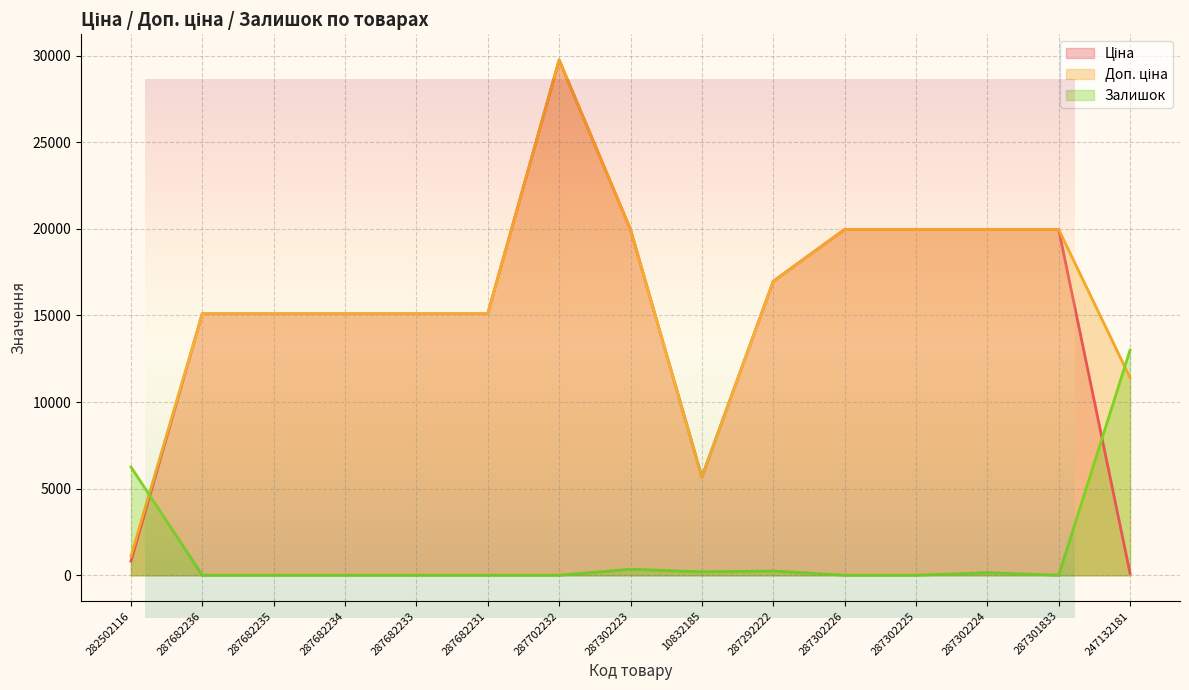

True or false: Ціна and Доп. ціна intersect in this chart.

False